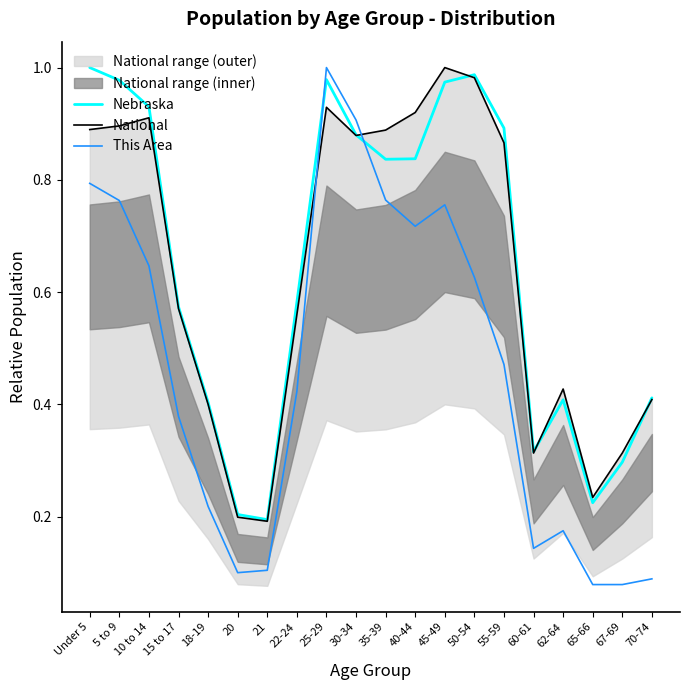

How many lines are shown in the chart?

3